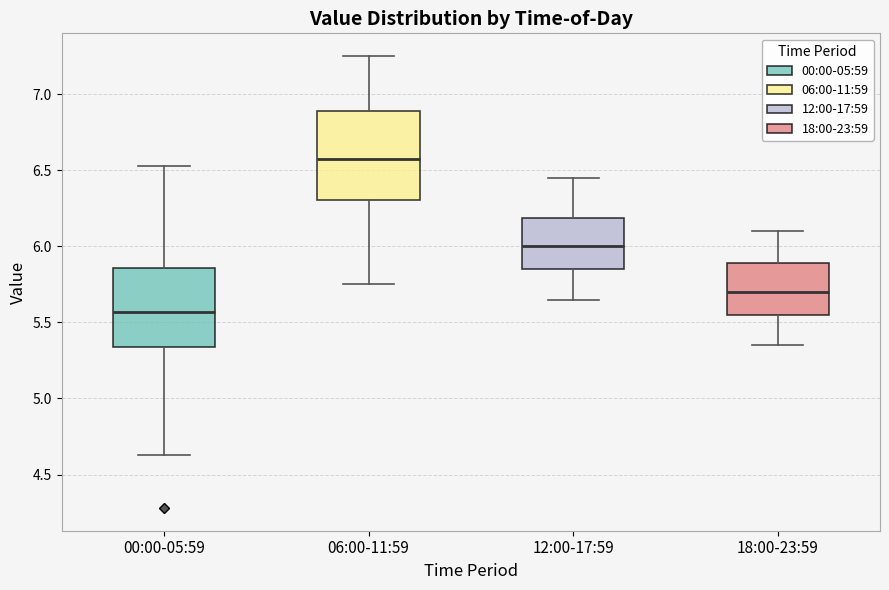

Reading left to right, transcribe this box plot: for each box, give where its median line is, the range the box spans, and where its two whiskers end, as read against the y-axis. The values are not printed on the chart, so give them approximately, as read against the axis.

00:00-05:59: median 5.55, box 5.35 to 5.85, whiskers 4.65 to 6.55
06:00-11:59: median 6.60, box 6.30 to 6.90, whiskers 5.75 to 7.25
12:00-17:59: median 6.00, box 5.85 to 6.20, whiskers 5.65 to 6.45
18:00-23:59: median 5.70, box 5.55 to 5.90, whiskers 5.35 to 6.10